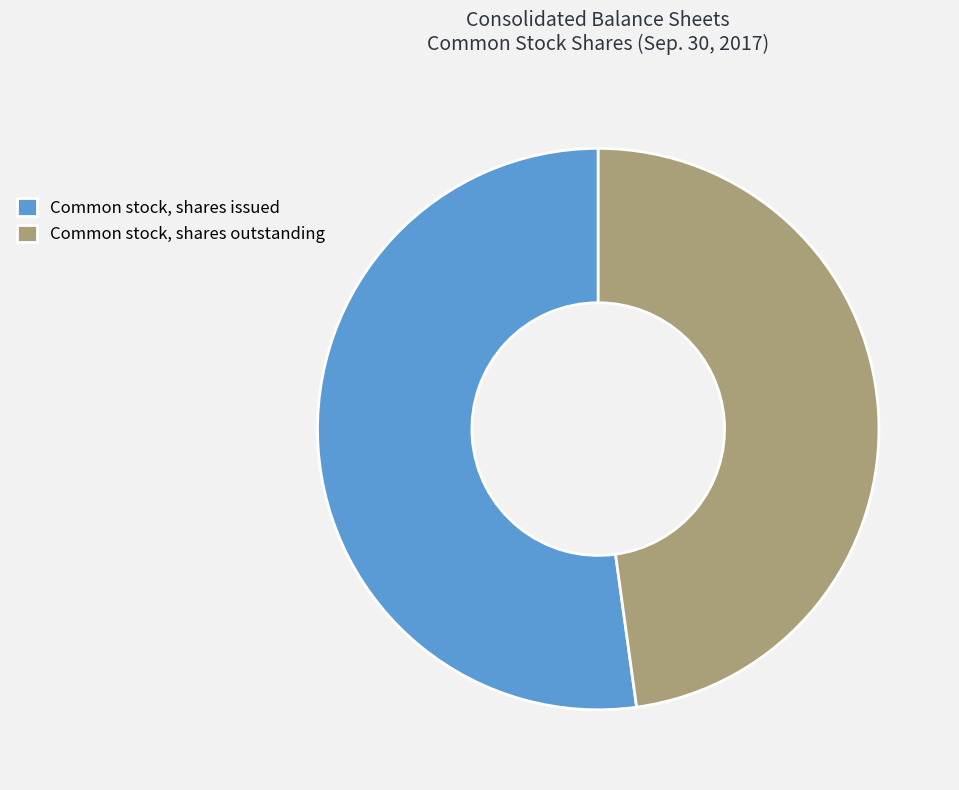

Between Common stock, shares outstanding and Common stock, shares issued, which is larger?

Common stock, shares issued